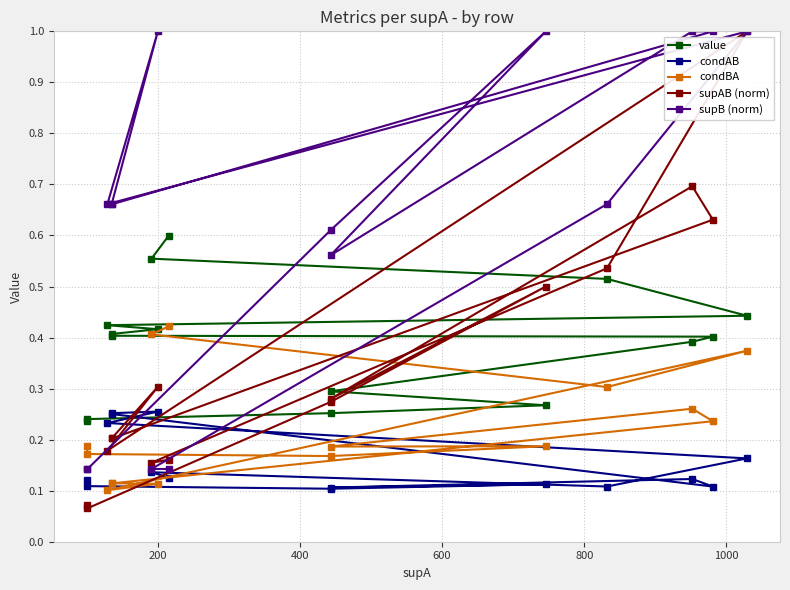

How many interior local peaks does the condBA series have?

3